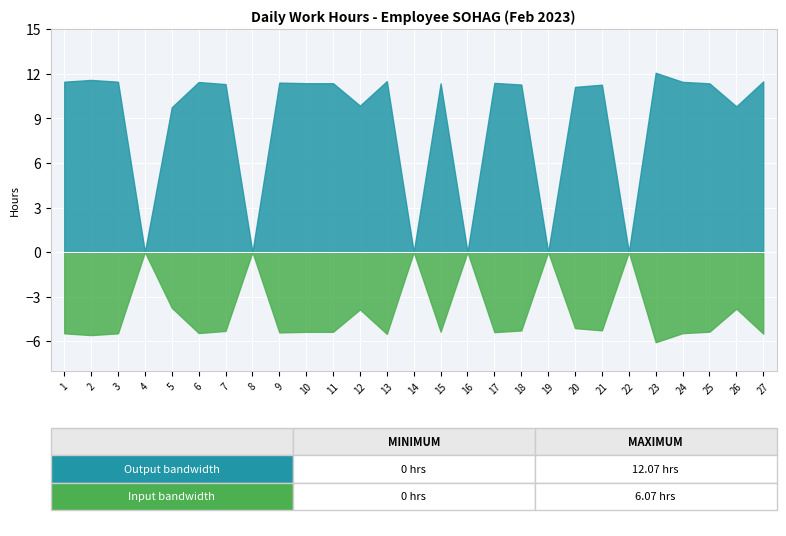

At which category is the sum across all series the highest?

23